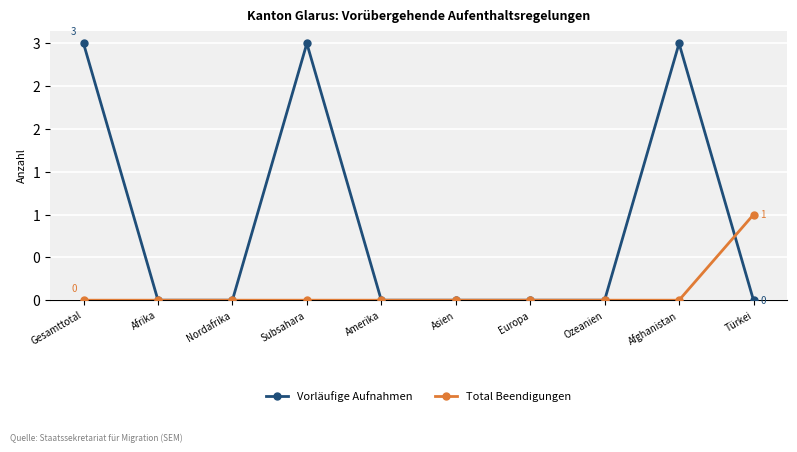

What are all the series names shown in the legend?

Vorläufige Aufnahmen, Total Beendigungen